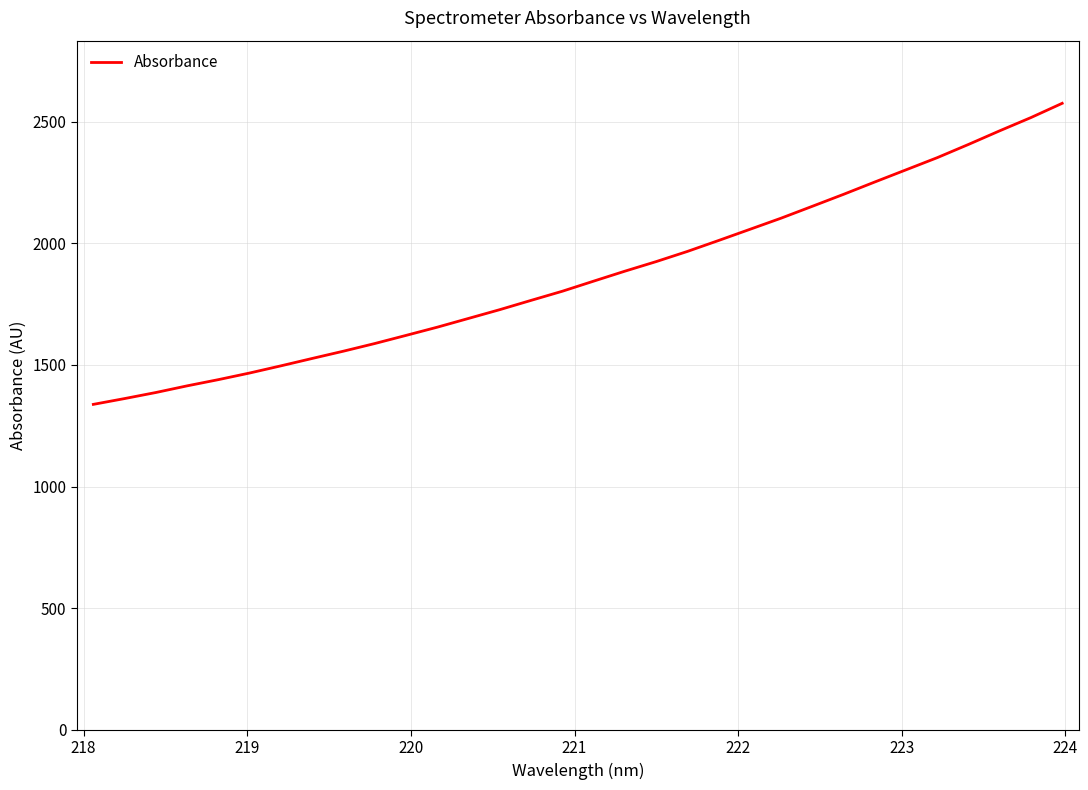

What is the greatest value displayed?

2575.3